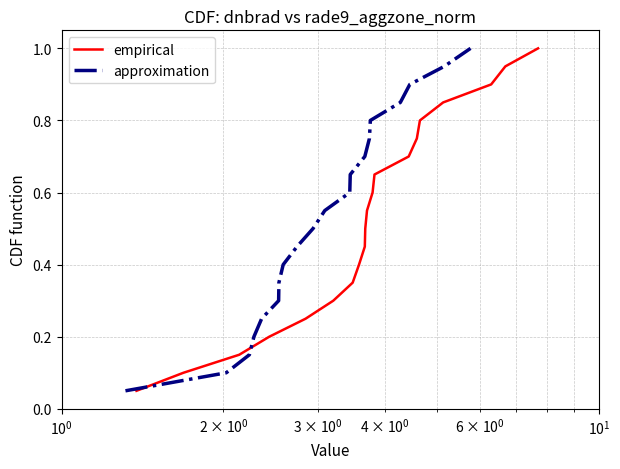

True or false: approximation has a value of 0.5 at 16.

False